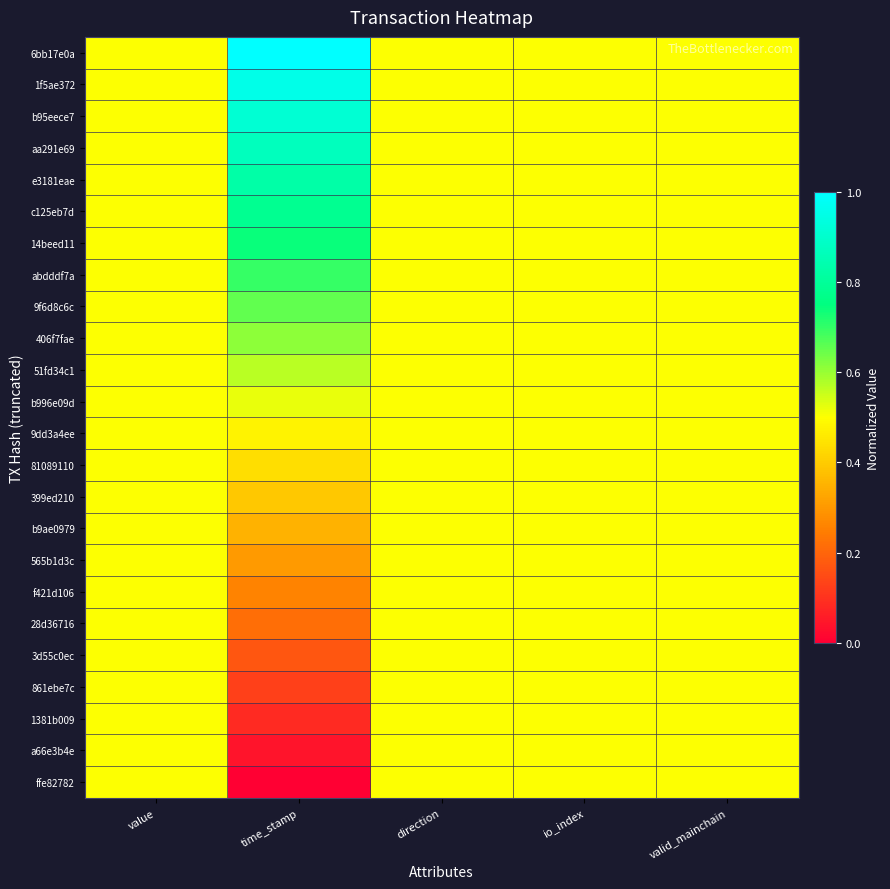

Reading left to right, extract all data points from this chart.

6bb17e0a: value=0.5	time_stamp=1.0	direction=0.5	io_index=0.5	valid_mainchain=0.5
1f5ae372: value=0.5	time_stamp=1.0	direction=0.5	io_index=0.5	valid_mainchain=0.5
b95eece7: value=0.5	time_stamp=0.9	direction=0.5	io_index=0.5	valid_mainchain=0.5
aa291e69: value=0.5	time_stamp=0.9	direction=0.5	io_index=0.5	valid_mainchain=0.5
e3181eae: value=0.5	time_stamp=0.8	direction=0.5	io_index=0.5	valid_mainchain=0.5
c125eb7d: value=0.5	time_stamp=0.8	direction=0.5	io_index=0.5	valid_mainchain=0.5
14beed11: value=0.5	time_stamp=0.7	direction=0.5	io_index=0.5	valid_mainchain=0.5
abdddf7a: value=0.5	time_stamp=0.7	direction=0.5	io_index=0.5	valid_mainchain=0.5
9f6d8c6c: value=0.5	time_stamp=0.7	direction=0.5	io_index=0.5	valid_mainchain=0.5
406f7fae: value=0.5	time_stamp=0.6	direction=0.5	io_index=0.5	valid_mainchain=0.5
51fd34c1: value=0.5	time_stamp=0.6	direction=0.5	io_index=0.5	valid_mainchain=0.5
b996e09d: value=0.5	time_stamp=0.5	direction=0.5	io_index=0.5	valid_mainchain=0.5
9dd3a4ee: value=0.5	time_stamp=0.5	direction=0.5	io_index=0.5	valid_mainchain=0.5
81089110: value=0.5	time_stamp=0.4	direction=0.5	io_index=0.5	valid_mainchain=0.5
399ed210: value=0.5	time_stamp=0.4	direction=0.5	io_index=0.5	valid_mainchain=0.5
b9ae0979: value=0.5	time_stamp=0.3	direction=0.5	io_index=0.5	valid_mainchain=0.5
565b1d3c: value=0.5	time_stamp=0.3	direction=0.5	io_index=0.5	valid_mainchain=0.5
f421d106: value=0.5	time_stamp=0.3	direction=0.5	io_index=0.5	valid_mainchain=0.5
28d36716: value=0.5	time_stamp=0.2	direction=0.5	io_index=0.5	valid_mainchain=0.5
3d55c0ec: value=0.5	time_stamp=0.2	direction=0.5	io_index=0.5	valid_mainchain=0.5
861ebe7c: value=0.5	time_stamp=0.1	direction=0.5	io_index=0.5	valid_mainchain=0.5
1381b009: value=0.5	time_stamp=0.1	direction=0.5	io_index=0.5	valid_mainchain=0.5
a66e3b4e: value=0.5	time_stamp=0.0	direction=0.5	io_index=0.5	valid_mainchain=0.5
ffe82782: value=0.5	time_stamp=0.0	direction=0.5	io_index=0.5	valid_mainchain=0.5